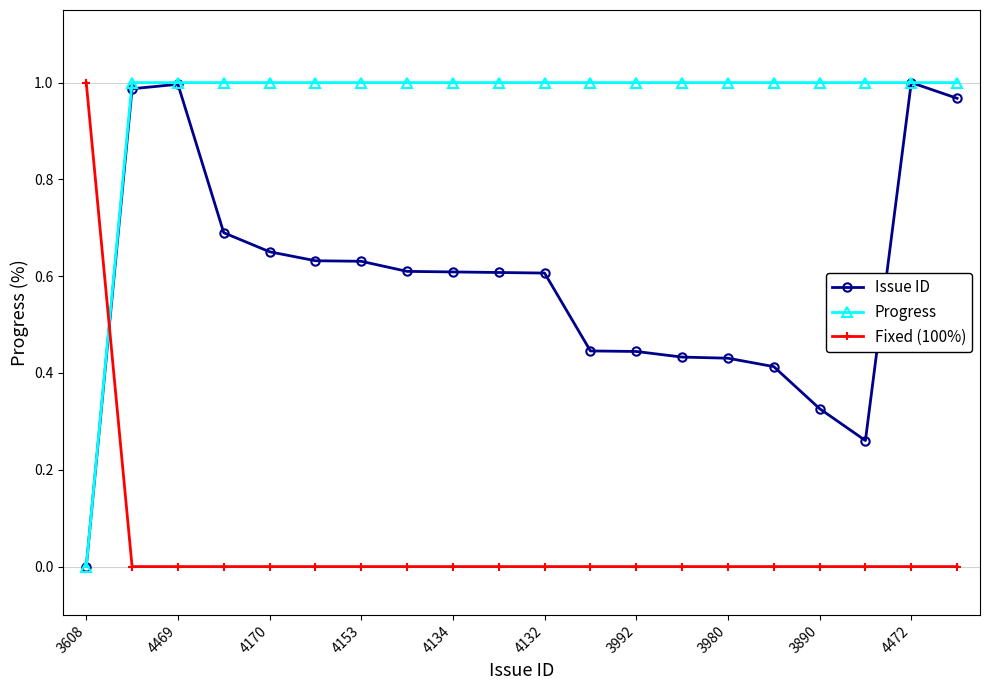

Count the number of data series in this chart.

3